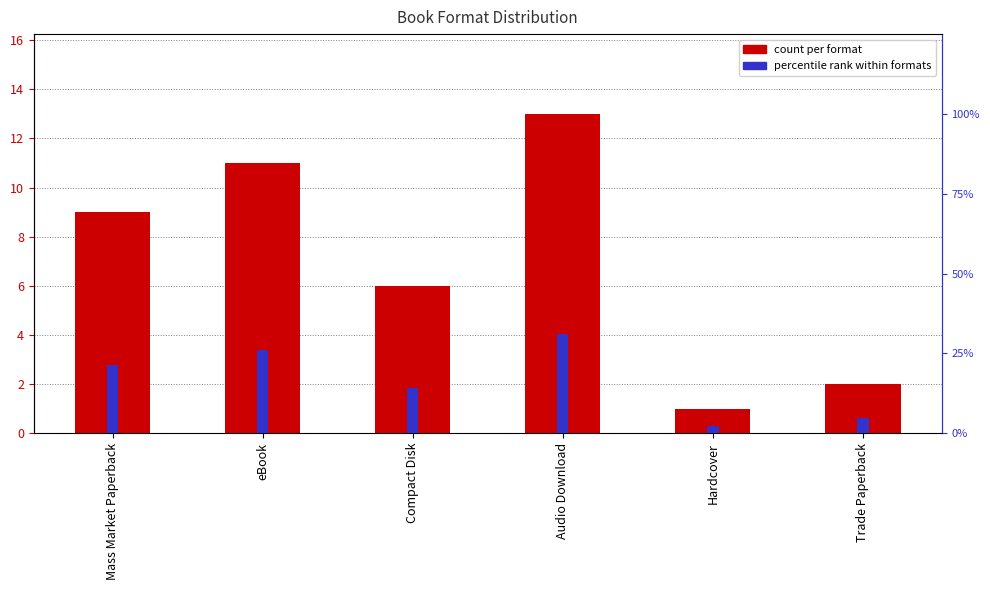

What is the label of the 3rd bar from the right?

Audio Download